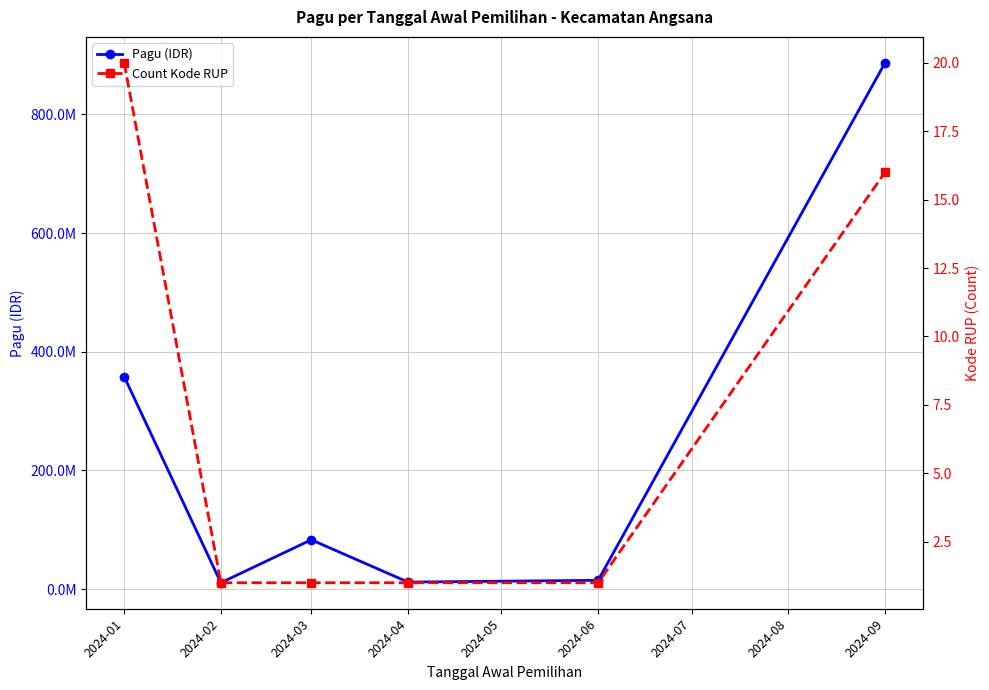

What is the difference between the maximum and minimum values in the Count Kode RUP series?

19